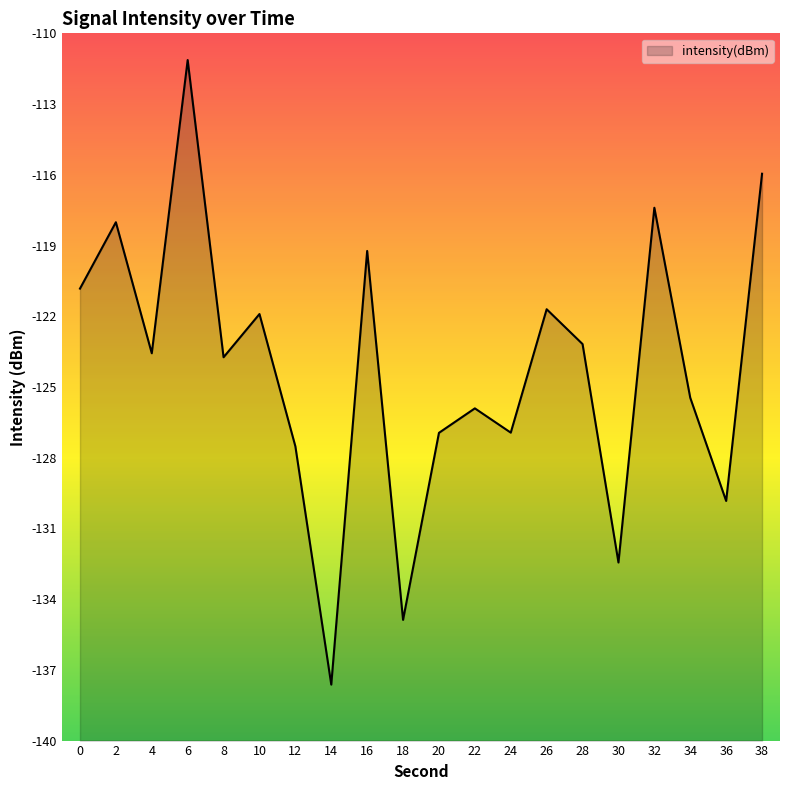

How many distinct data groups are displayed?

1